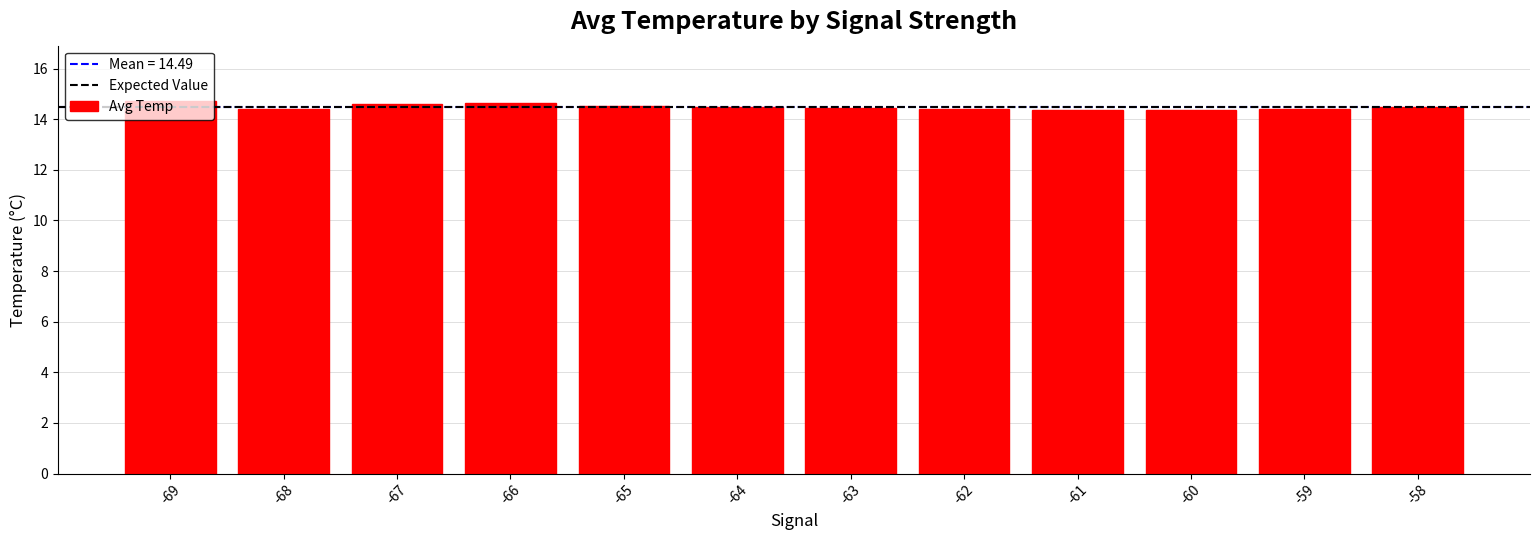

What is the average value?

14.5